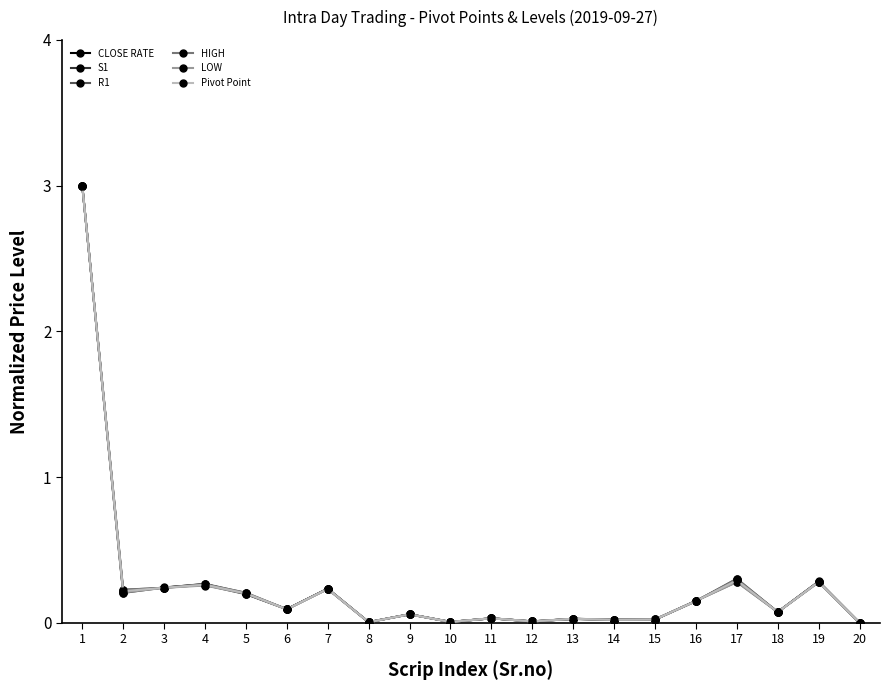

Is this an area chart (filled region under the line)?

No